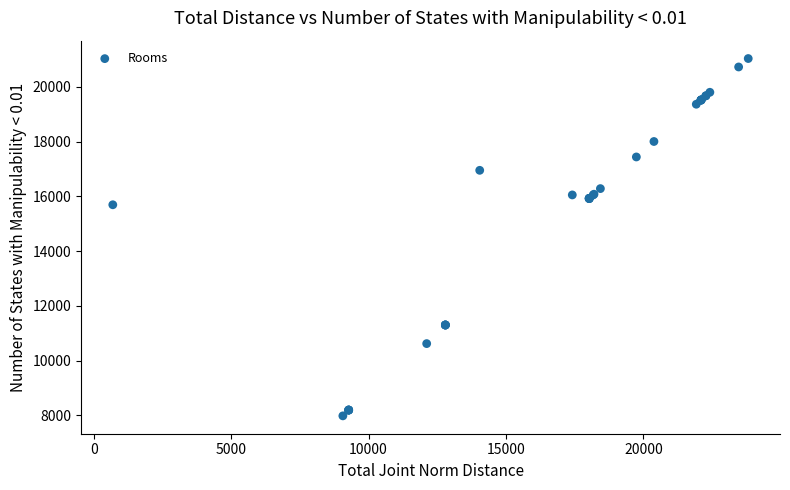

What Y value in the scatter plot is closest to 14506?

15690.5